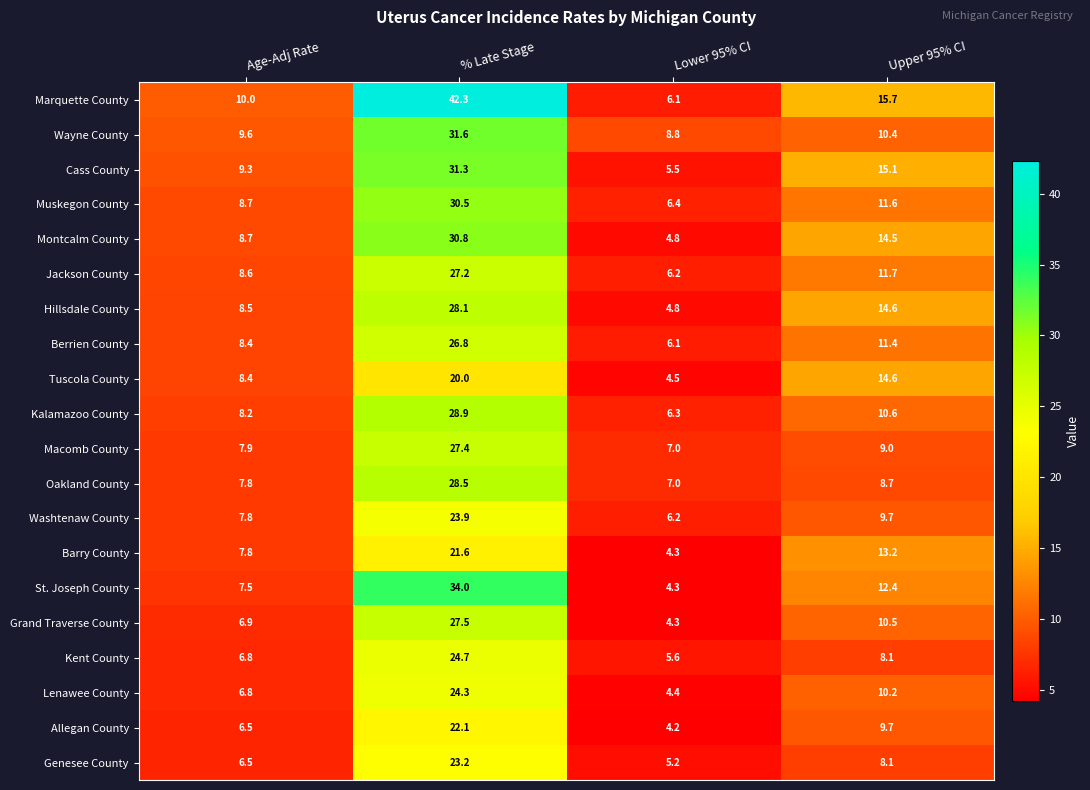

What is the difference between the Wayne County values at Lower 95% CI and Upper 95% CI?

1.6